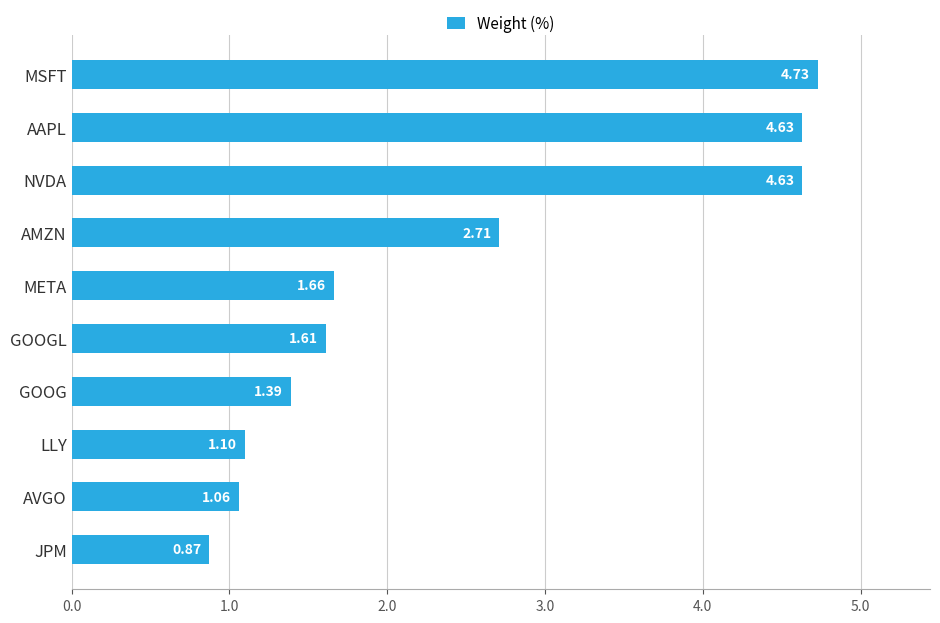

What is the sum of all values?

24.4